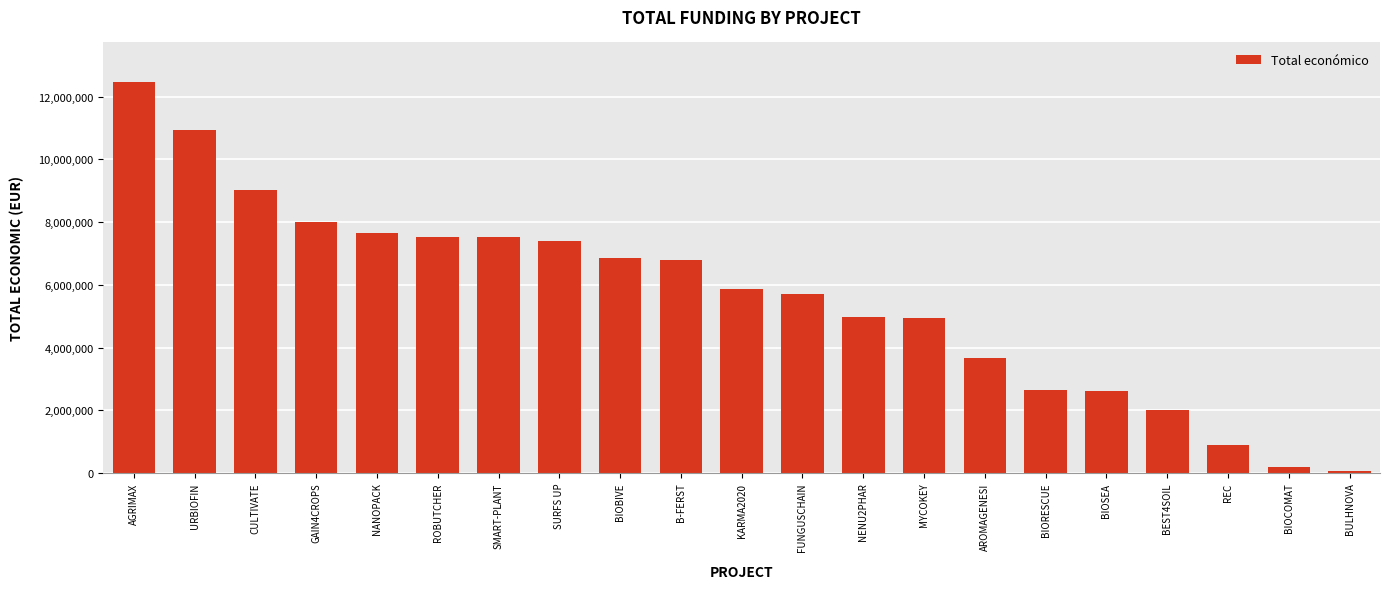

What is the label of the 20th bar from the right?

URBIOFIN